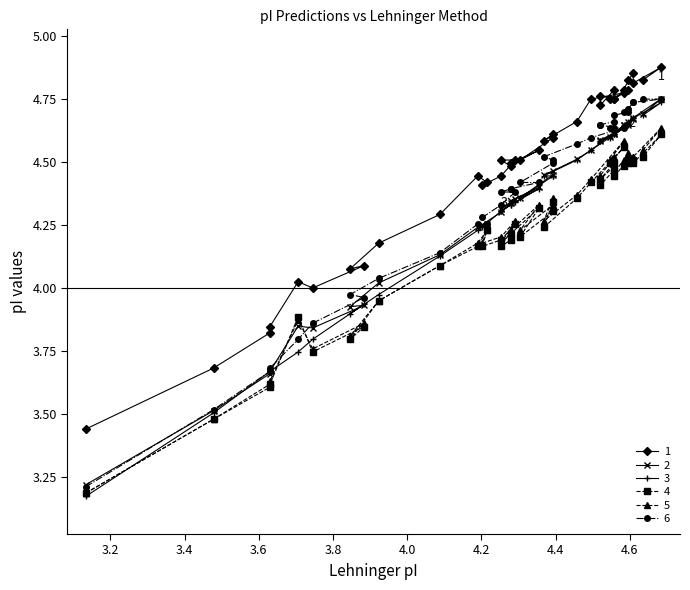

How many data points does each series have?

39